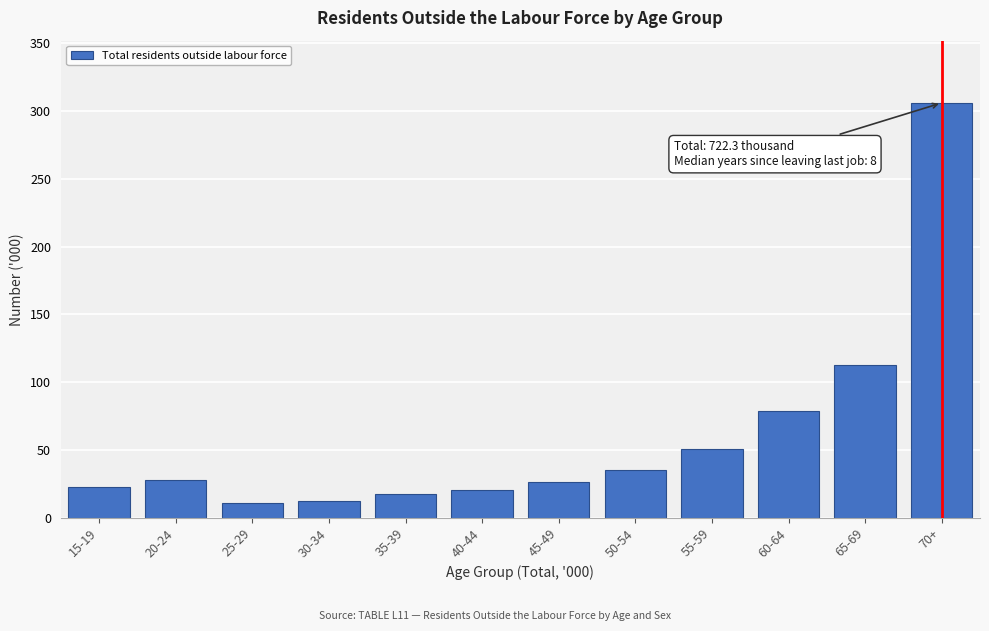

Reading right to left, what are all the values shown in this chart?

306.0	112.7	78.8	50.8	35.1	26.1	20.7	17.5	12.8	11.0	28.0	22.6